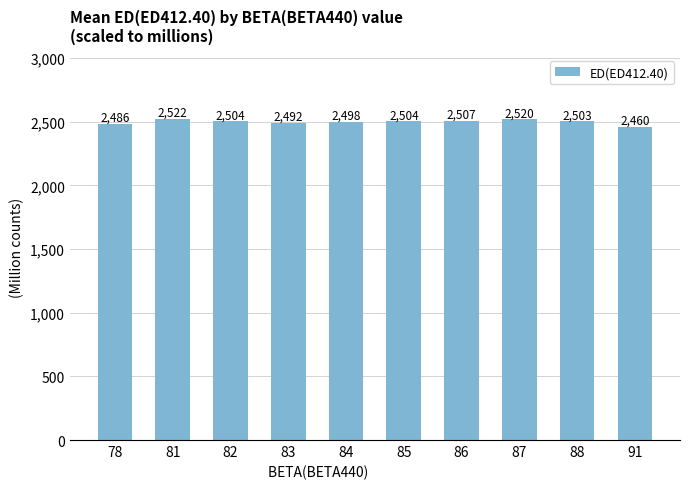

What is the average value?

2499.5